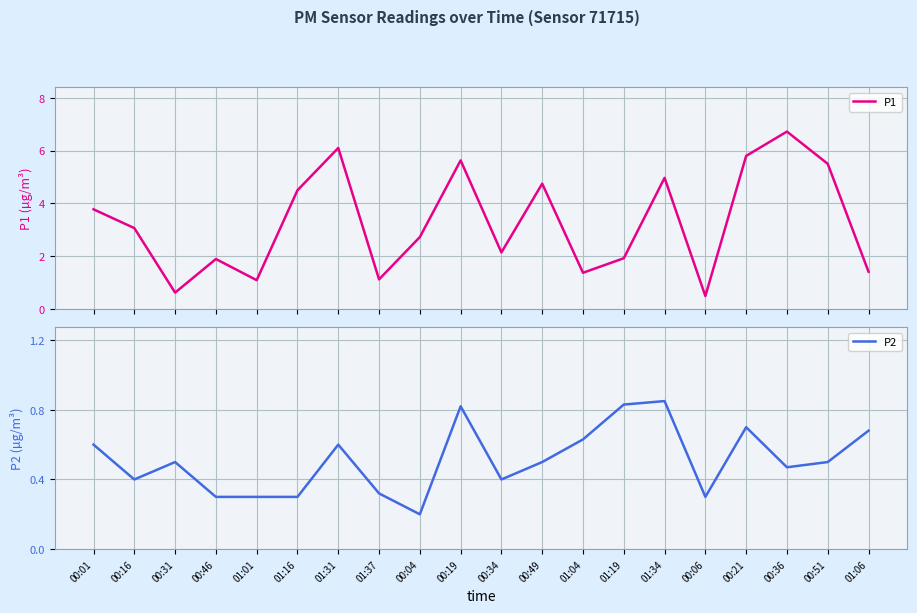

What is the average value of the P2 series?

0.5